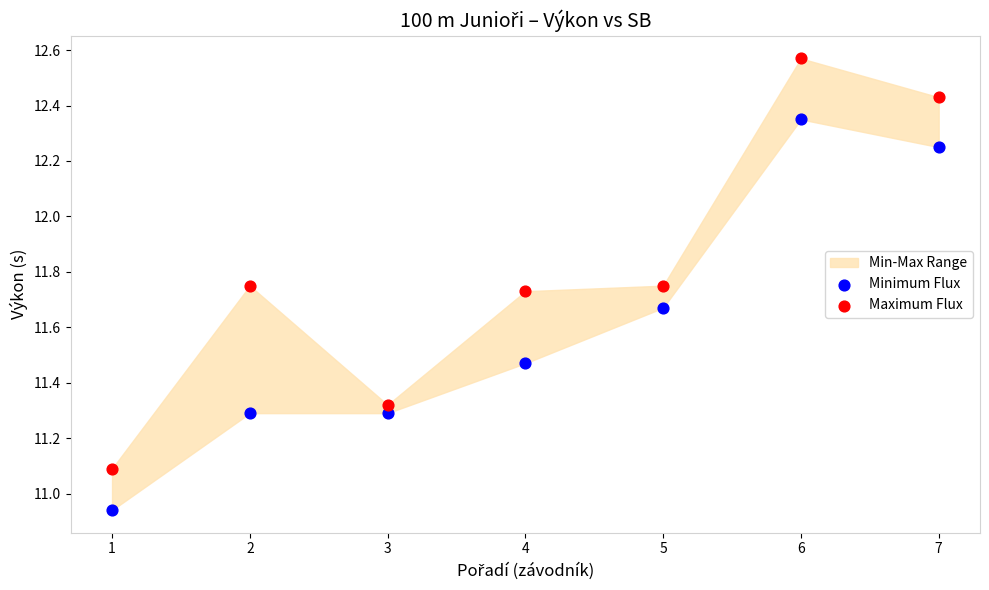

Which series reaches the minimum Y coordinate?

Minimum Flux